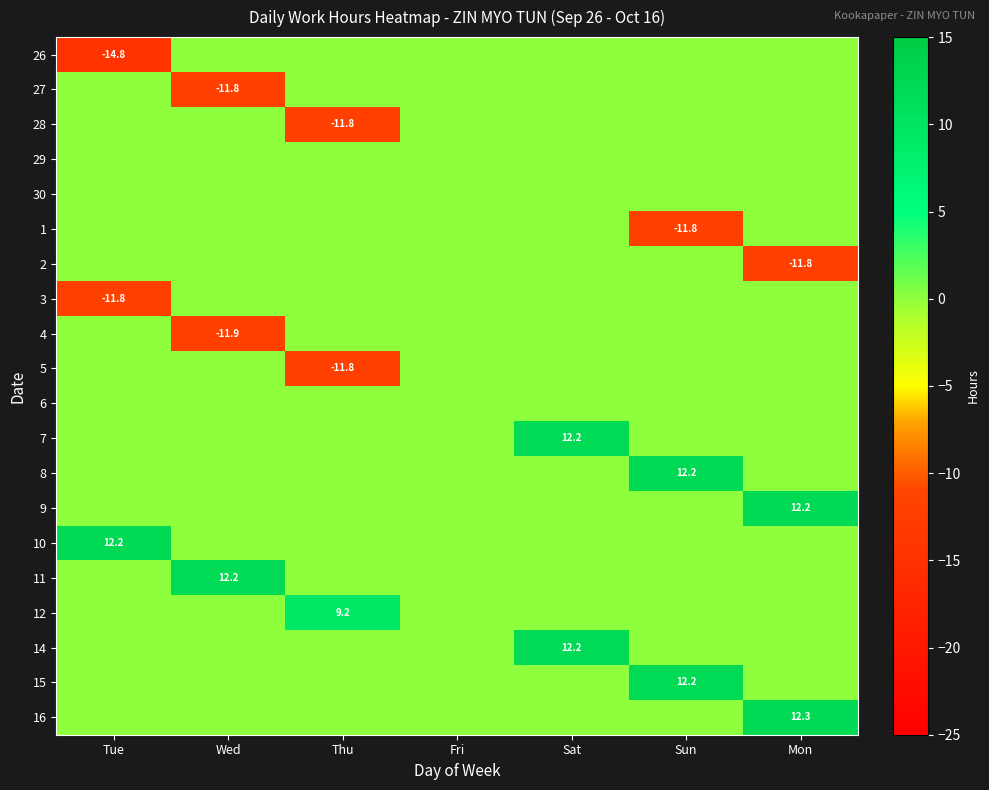

The value of 28 at Thu is -11.8. True or false?

True